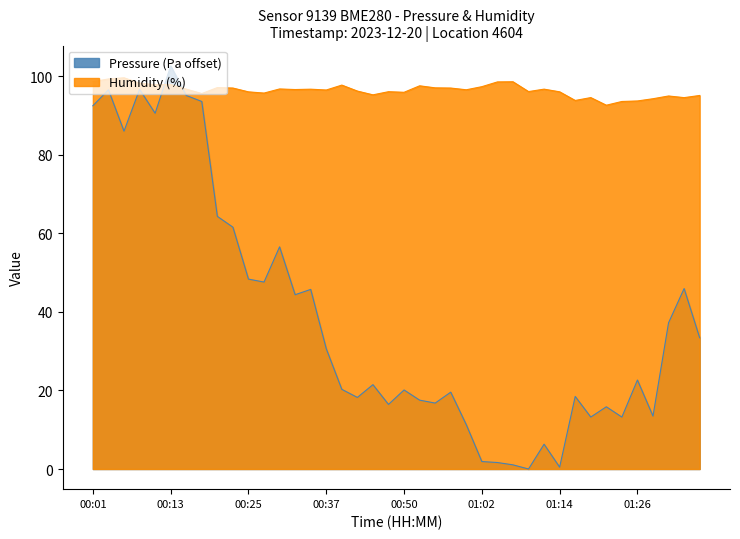

Which has a higher value, 00:59 or 01:07?

00:59